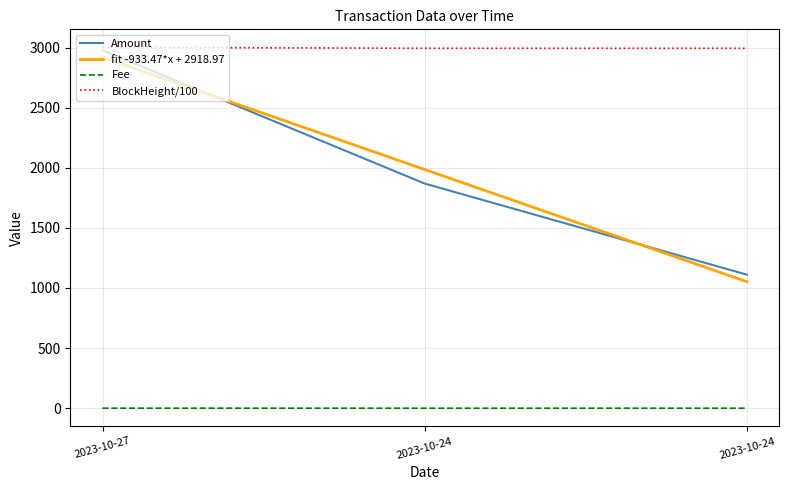

Is the value of Fee at 2023-10-24 greater than the value of fit -933.47*x + 2918.97 at 2023-10-24?

No